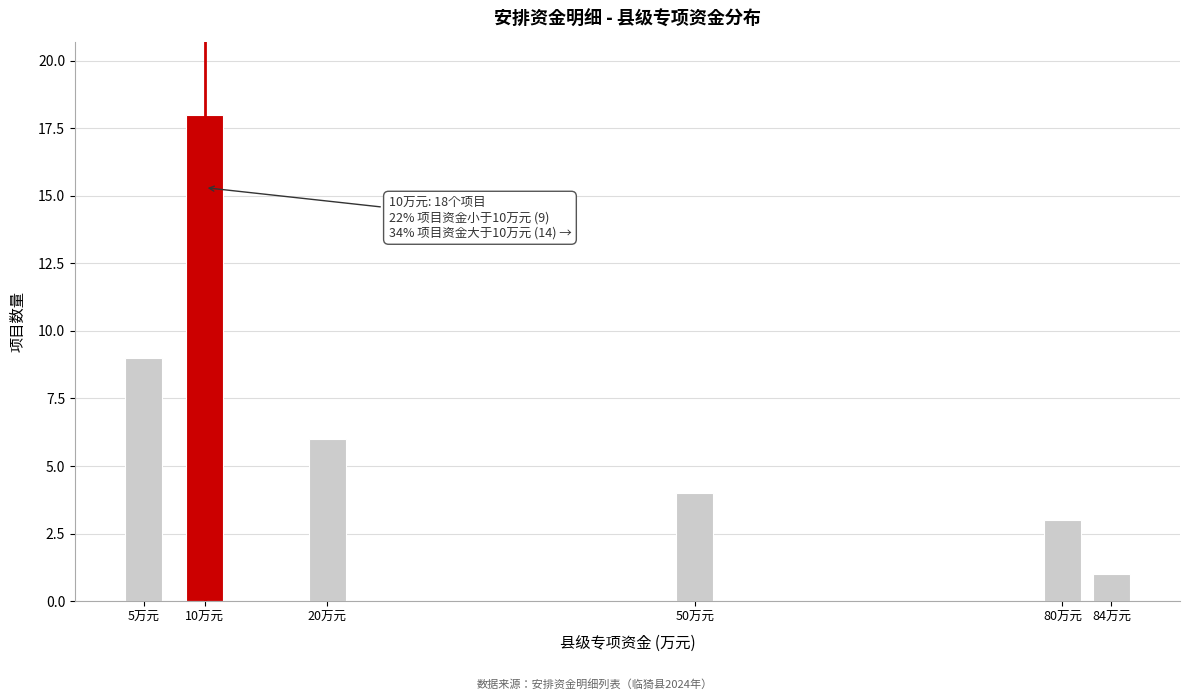

Reading left to right, extract all data points from this chart.

9	18	6	4	3	1